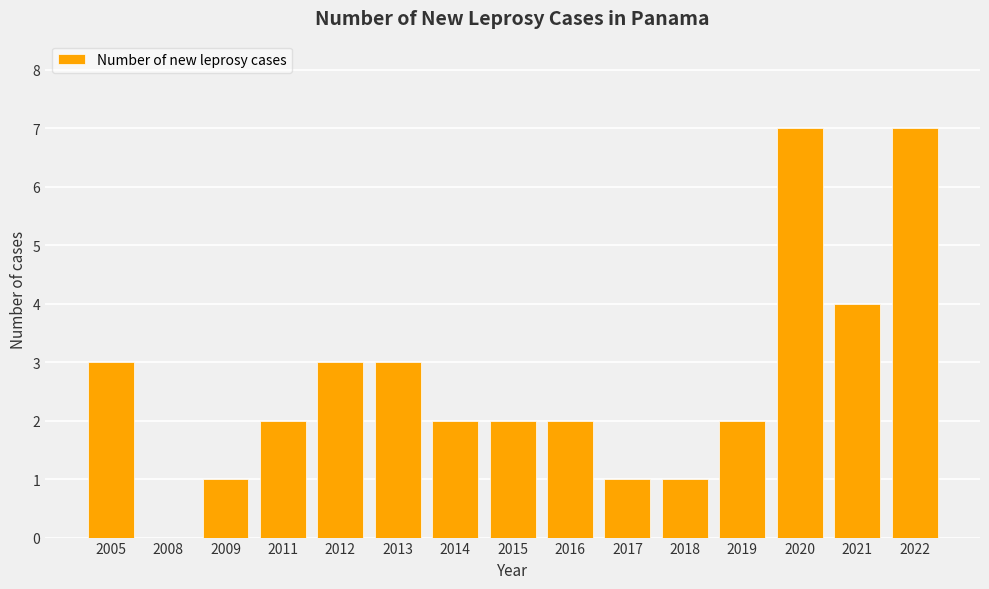

What is the sum of the values at 2008 and 2013?

3